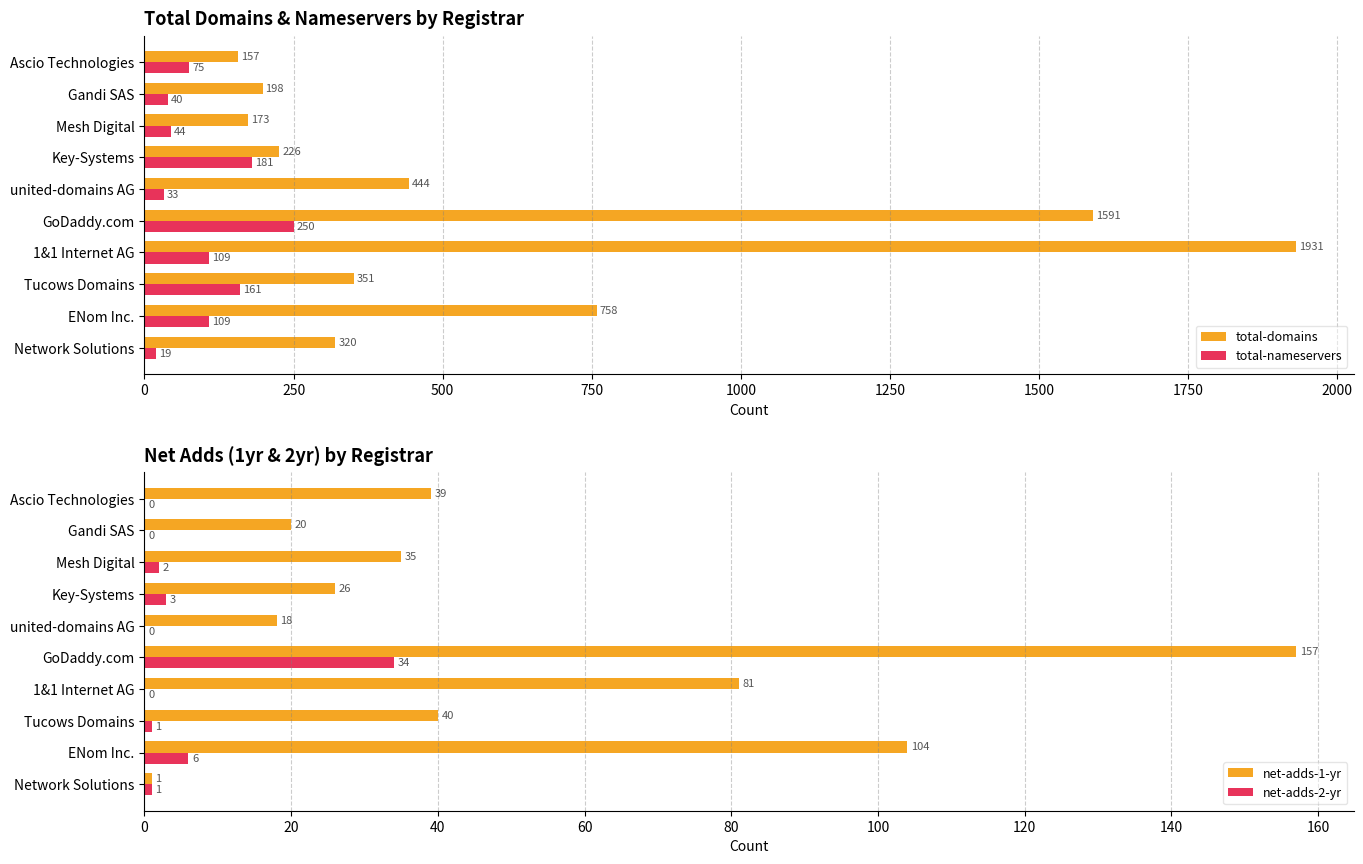

Reading right to left, list all the values displayed in this chart.

total-domains: 157	198	173	226	444	1591	1931	351	758	320
total-nameservers: 75	40	44	181	33	250	109	161	109	19
net-adds-1-yr: 39	20	35	26	18	157	81	40	104	1
net-adds-2-yr: 0	0	2	3	0	34	0	1	6	1